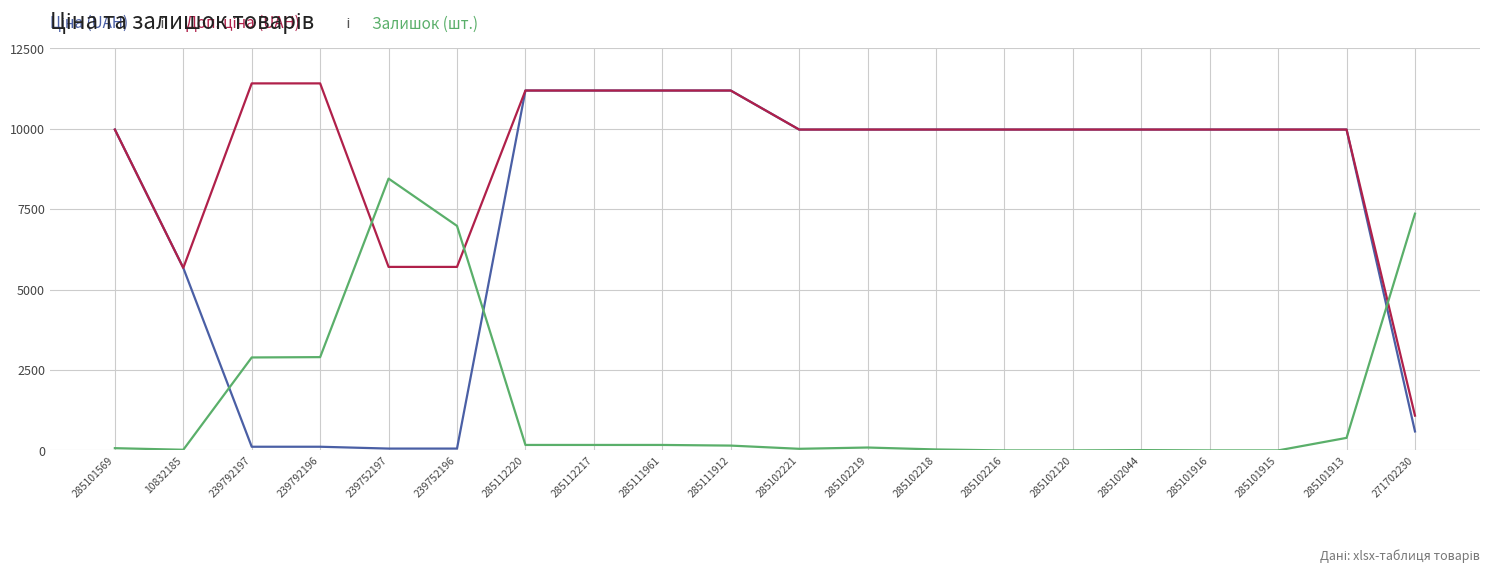

How many lines are shown in the chart?

3